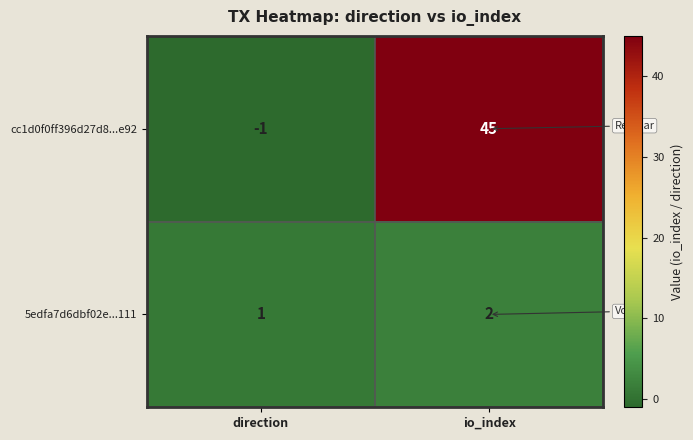

At io_index, list the series in order from smallest to largest.

5edfa7d6dbf02e...111, cc1d0f0ff396d27d8...e92